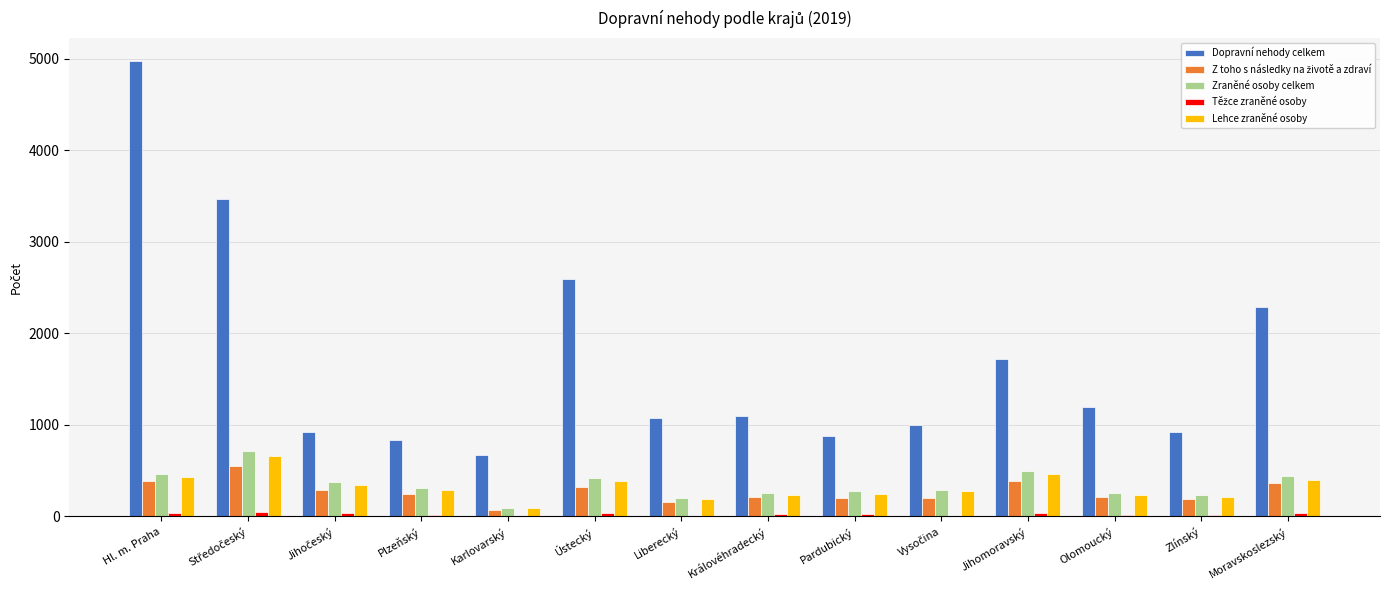

What is the maximum value for Lehce zraněné osoby?

656